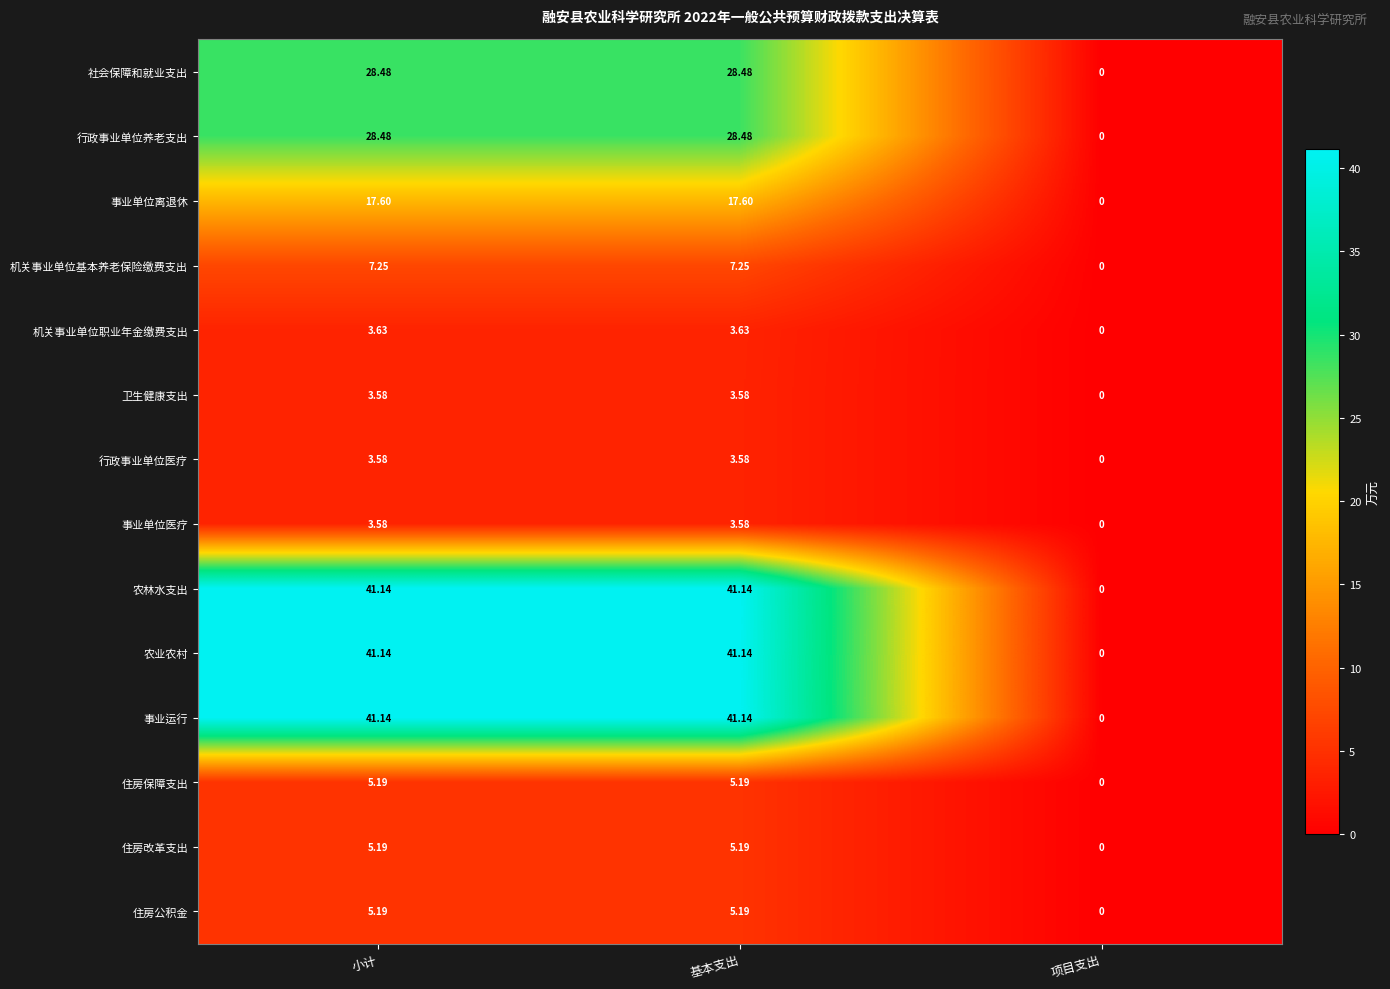

At which label does 住房改革支出 first exceed 5?

小计